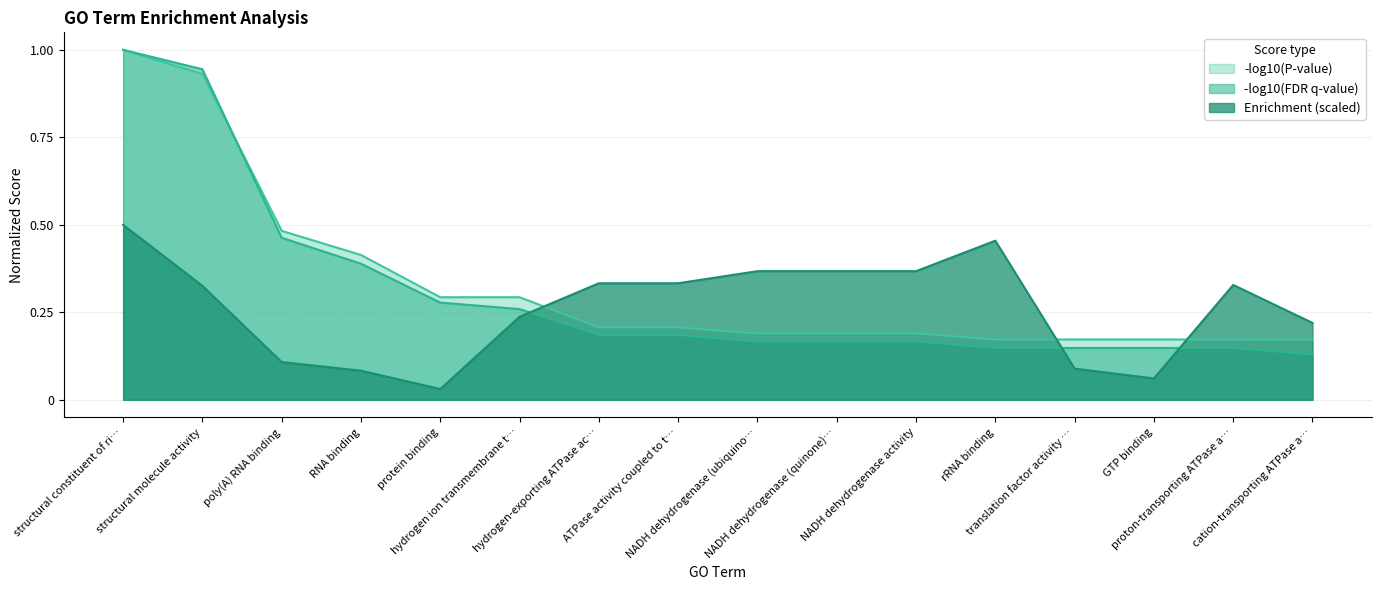

True or false: Enrichment has more than 2 points higher than both neighbors.

False